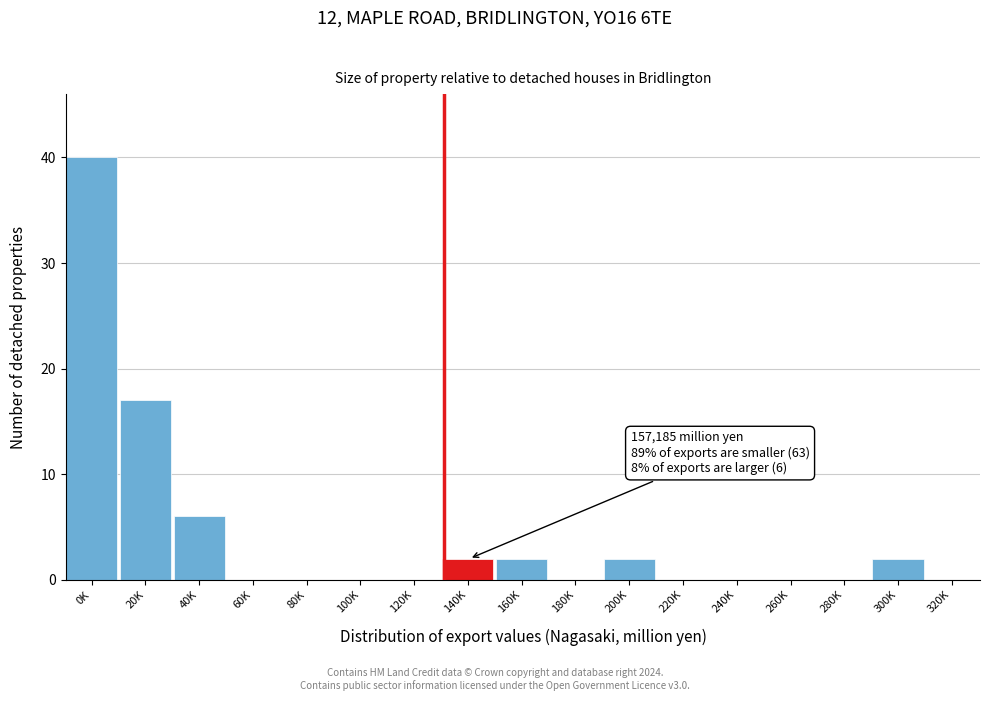

Reading left to right, what are all the values shown in this chart?

0K=40	20K=17	40K=6	60K=0	80K=0	100K=0	120K=0	140K=2	160K=2	180K=0	200K=2	220K=0	240K=0	260K=0	280K=0	300K=2	320K=0